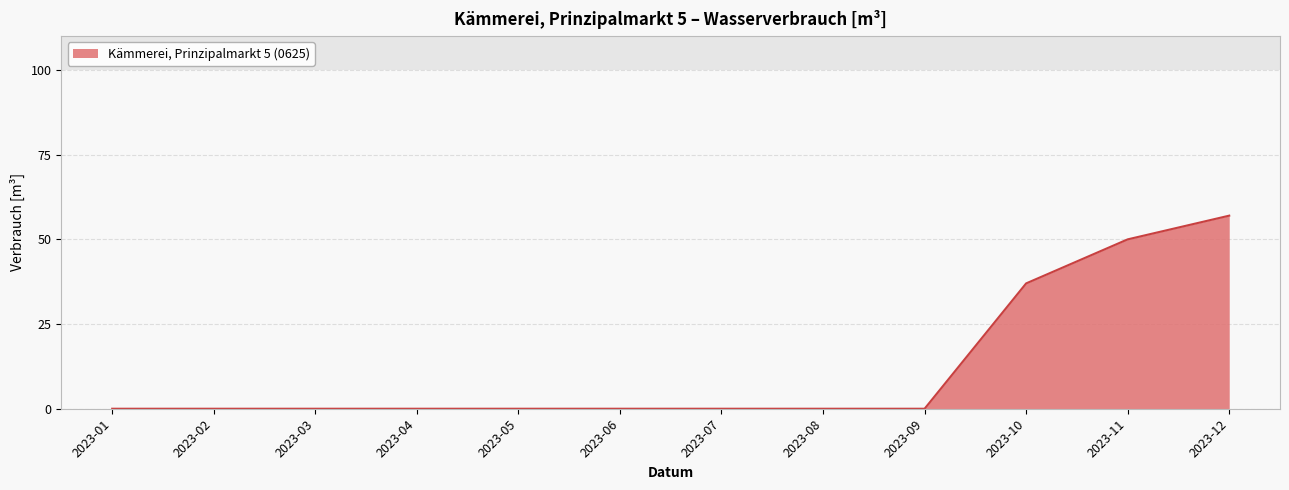

What is the change in value from 2023-01 to 2023-11?

+50